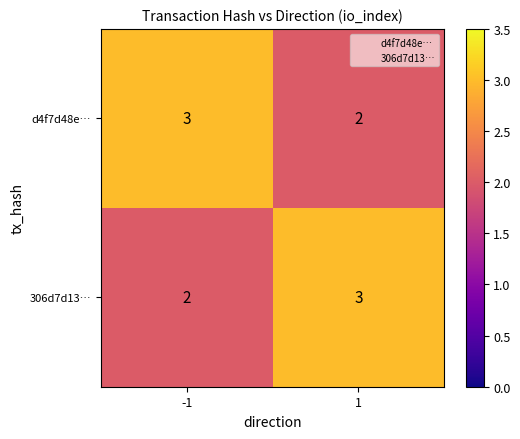

The value of d4f7d48e… at 1 is 2. True or false?

True